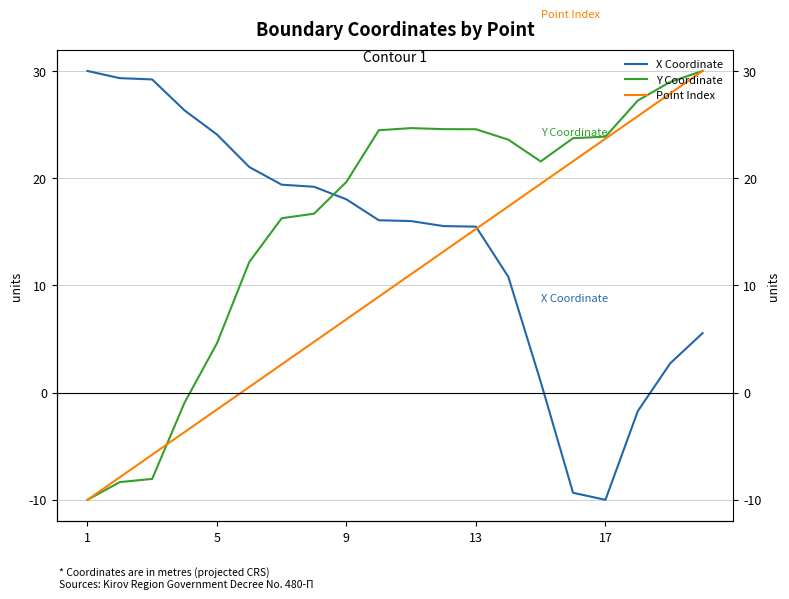

Which series has the largest range (max minus min)?

X Coordinate